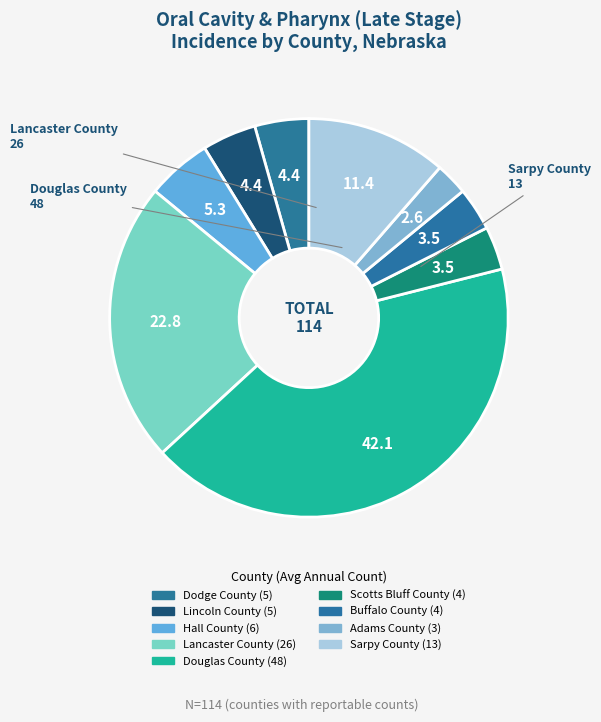

Count the number of slices in the pie.

9